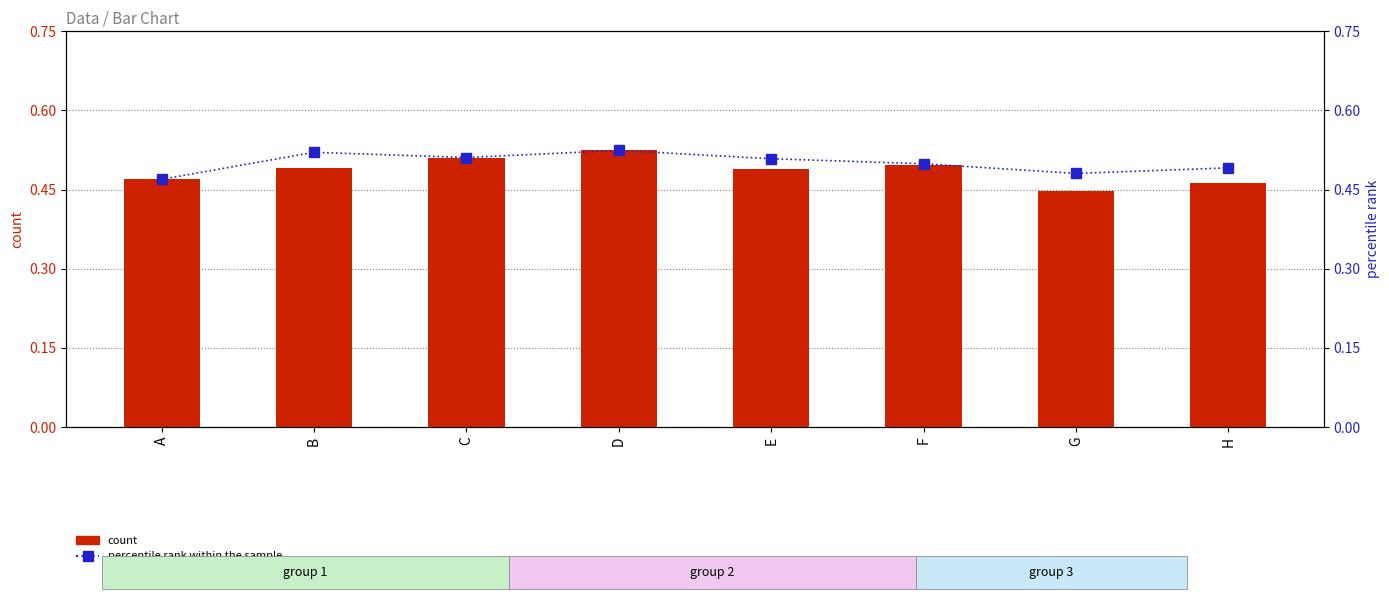

What is the total value across all series at H?

1.0